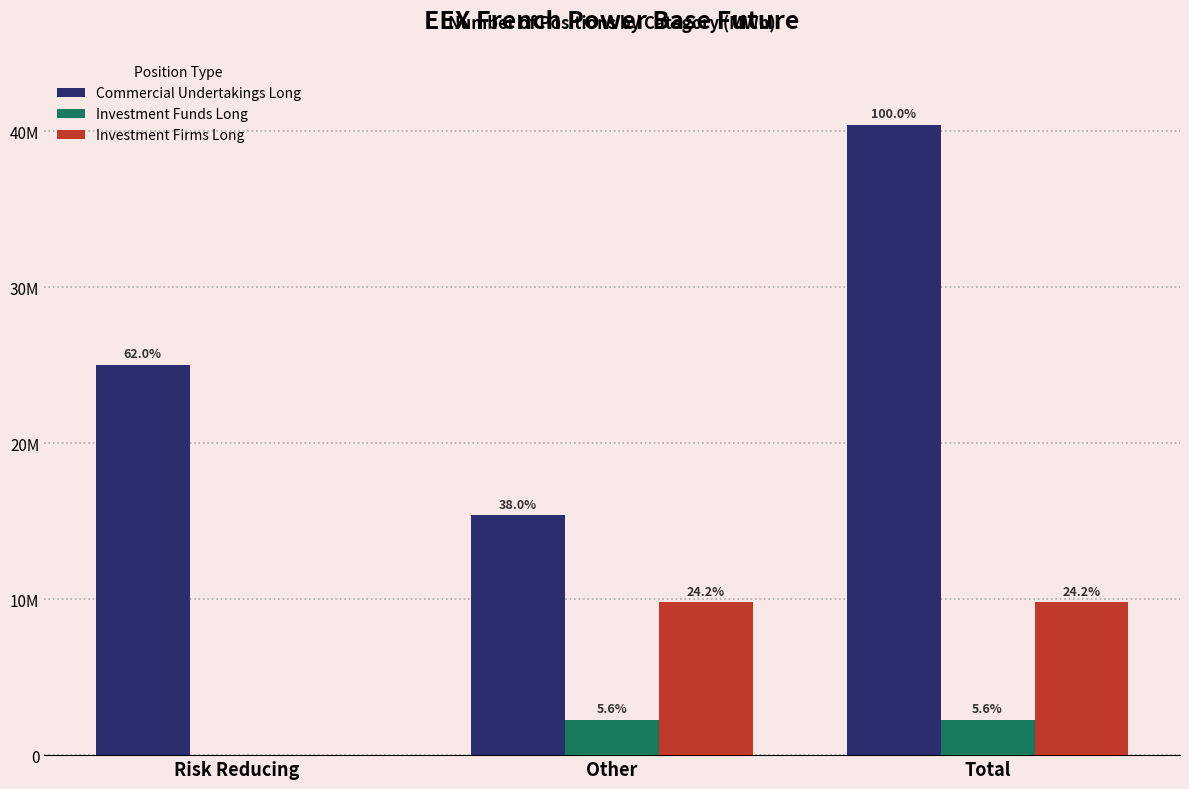

At Risk Reducing, list the series in order from largest to smallest.

Commercial Undertakings Long, Investment Funds Long, Investment Firms Long